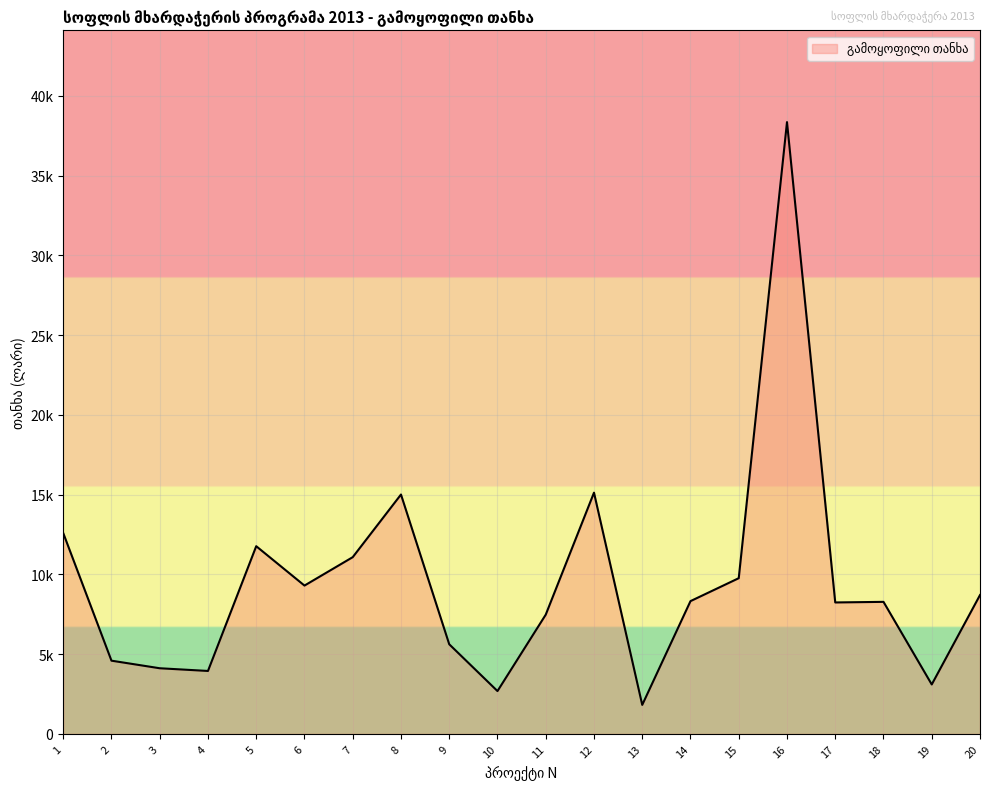

Where is the first local minimum?

4